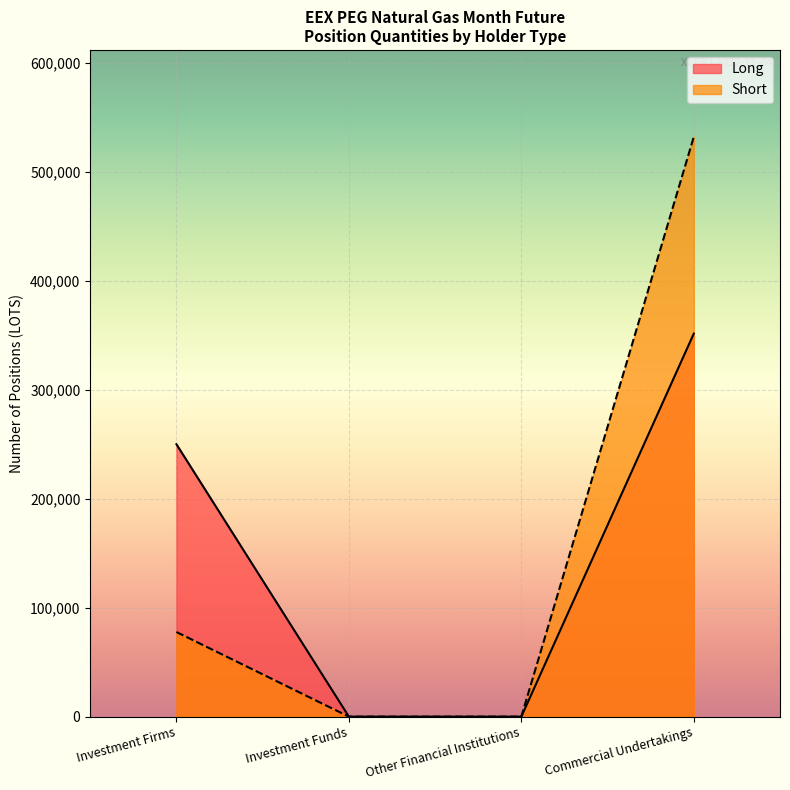

How many lines are shown in the chart?

2